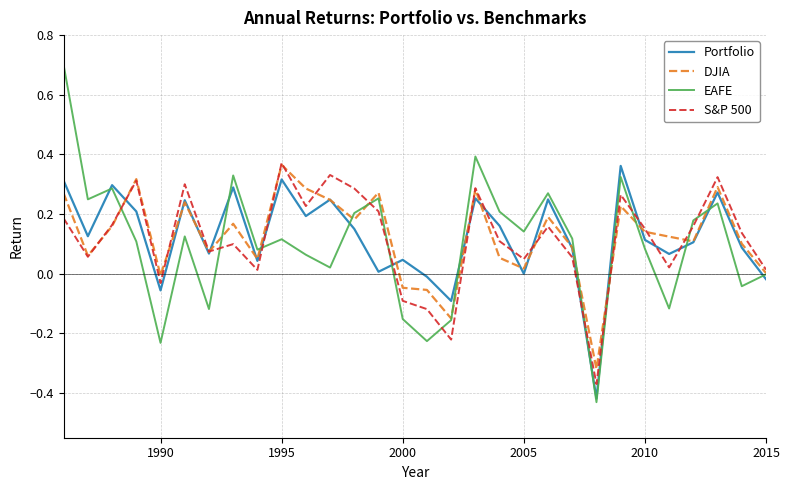

Which series ends up on top after the final intersection of Portfolio and DJIA?

DJIA